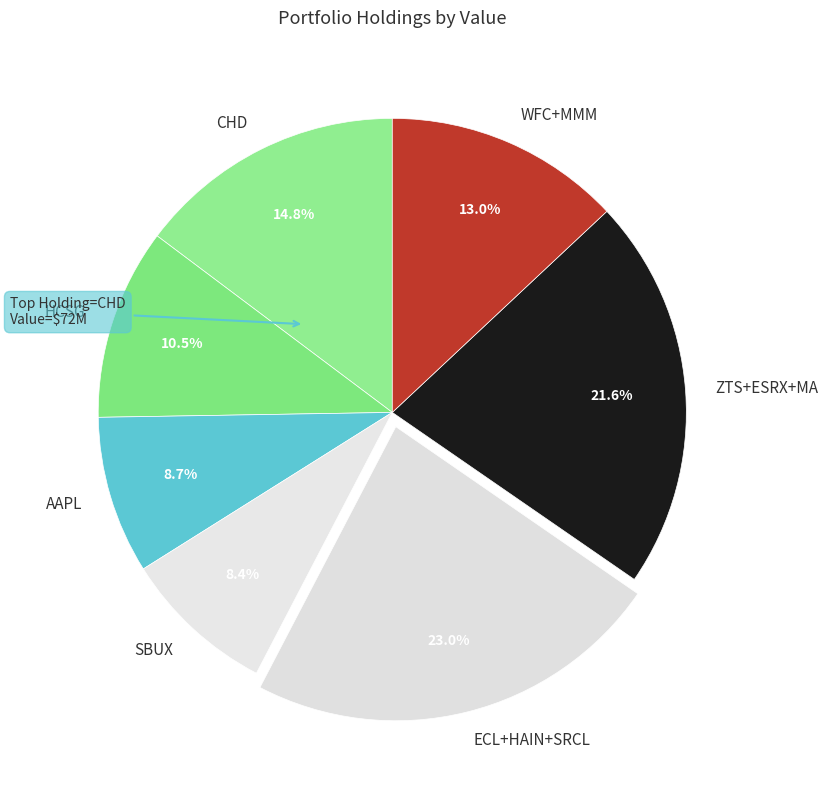

Combined, do CHD and ECL+HAIN+SRCL account for over 50%?

No